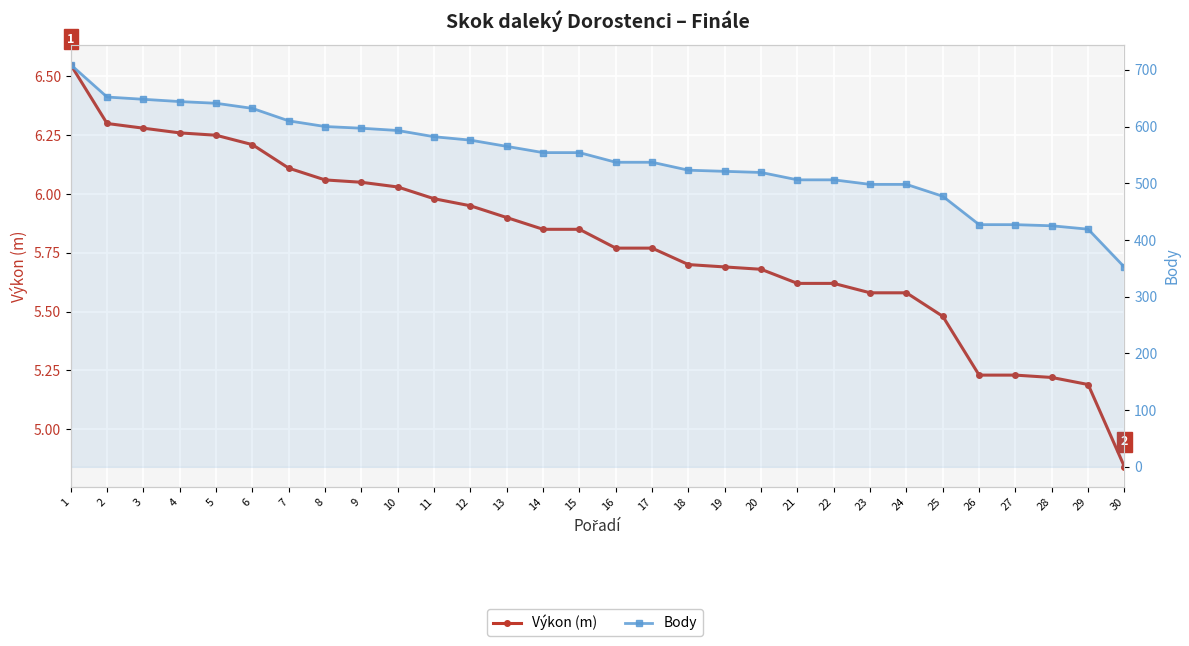

Where is Body nearest to the value 530?

16